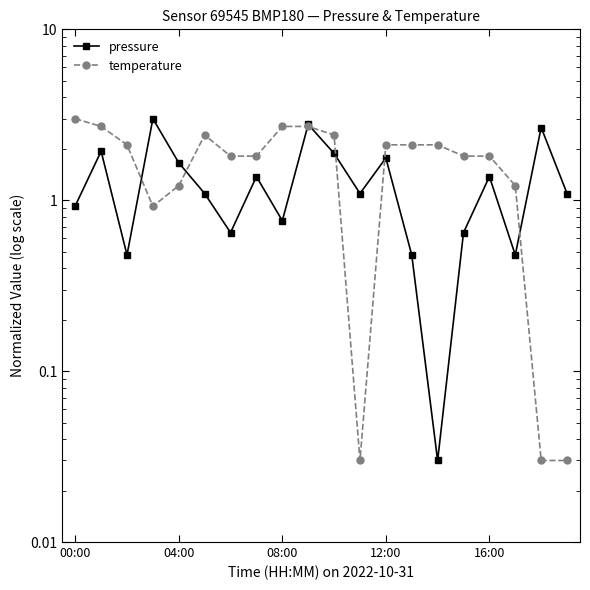

How many data points in pressure are less than 1?

8